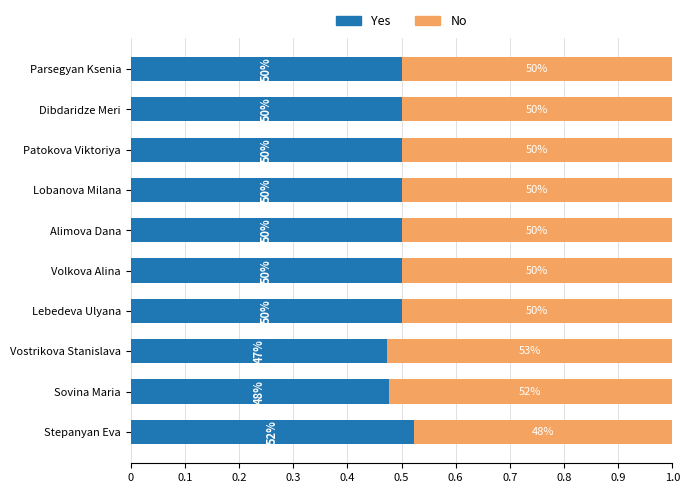

What is the value of the Yes bar at the 7th from the left?

0.5